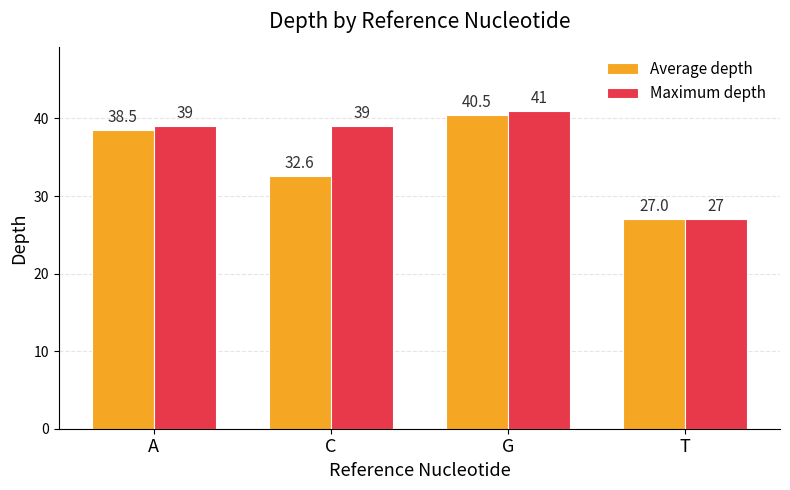

What is the total value across all series at C?

71.6